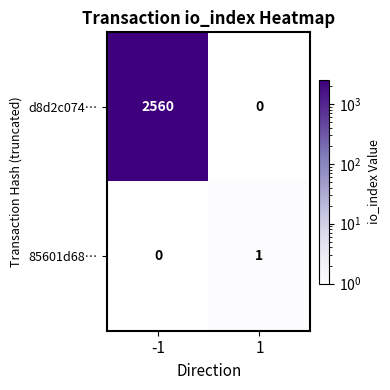

Is it true that d8d2c074… equals 2560 at -1?

True